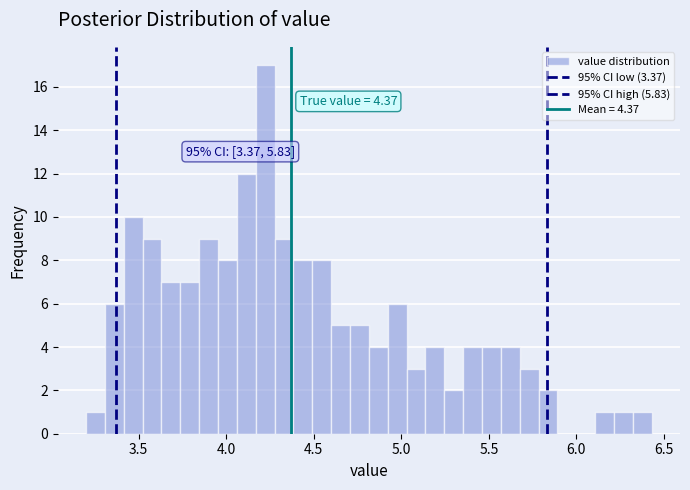

Around what value on the x-axis is the tallest bar? Give the approximate position of its centre, as read against the axis.

4.20